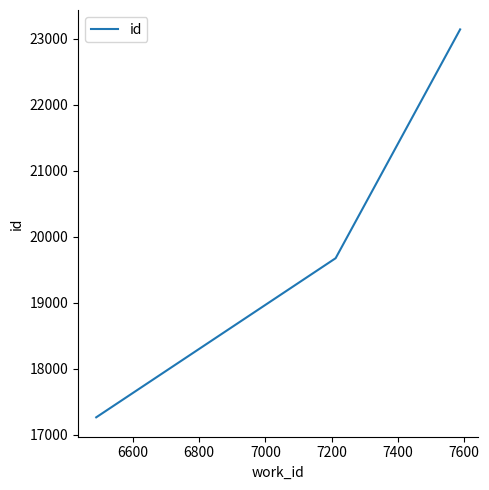

What is the average value?

20026